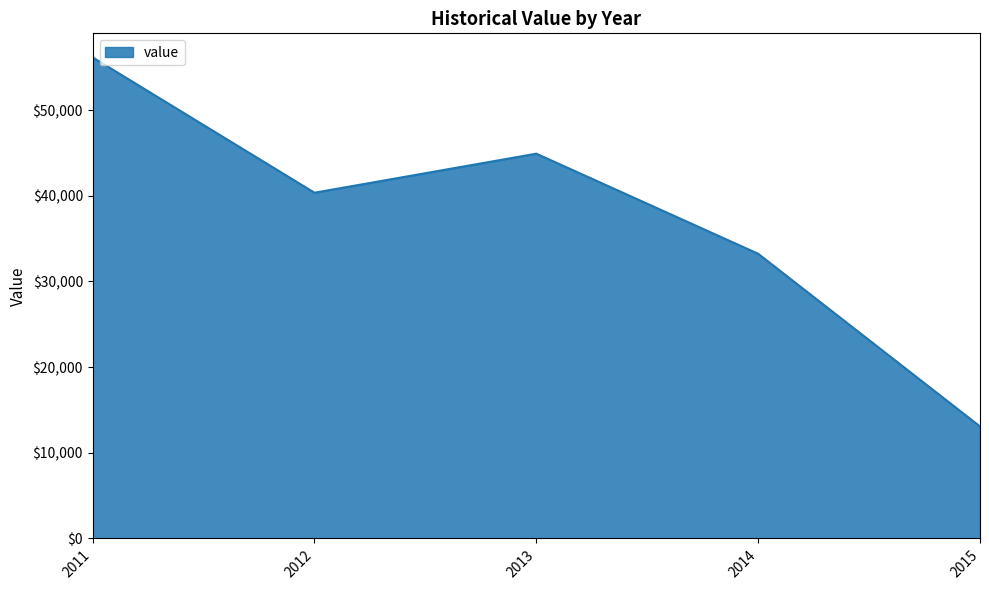

List the labels in order of value, largest first.

2011, 2013, 2012, 2014, 2015